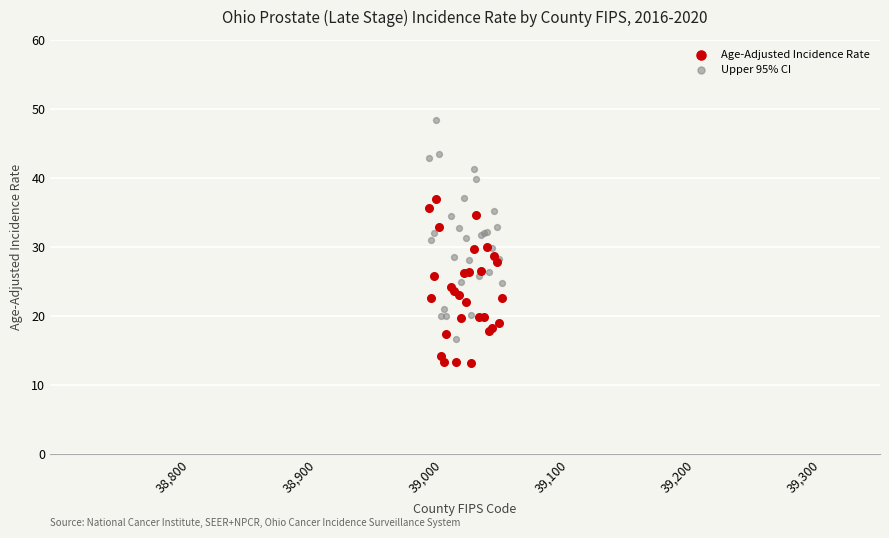

Which series has the widest spread of Y values?

Upper 95% CI